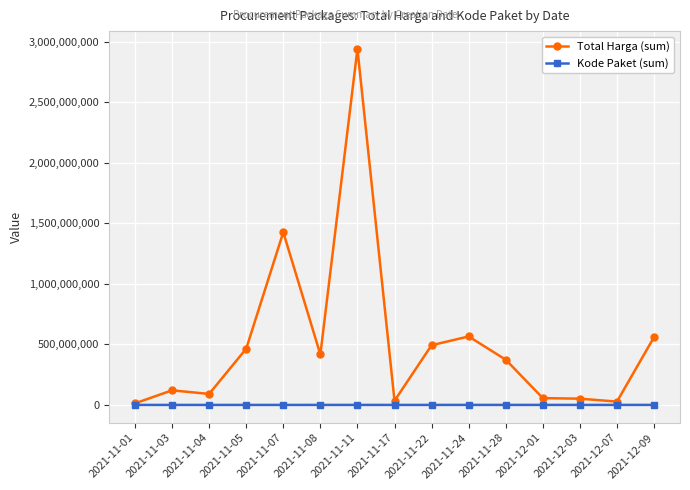

Which series has the largest range (max minus min)?

Total Harga (sum)